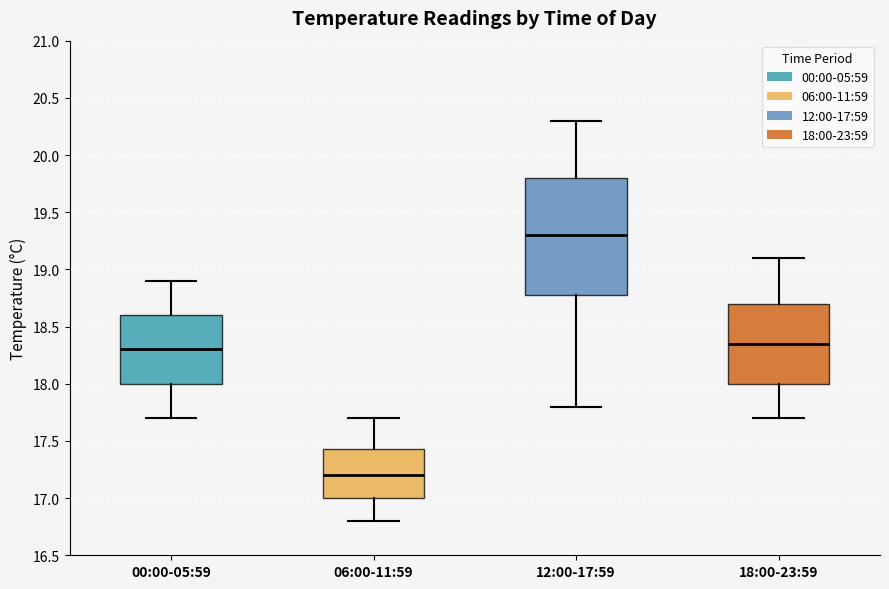

Which box has the highest median line?

12:00-17:59